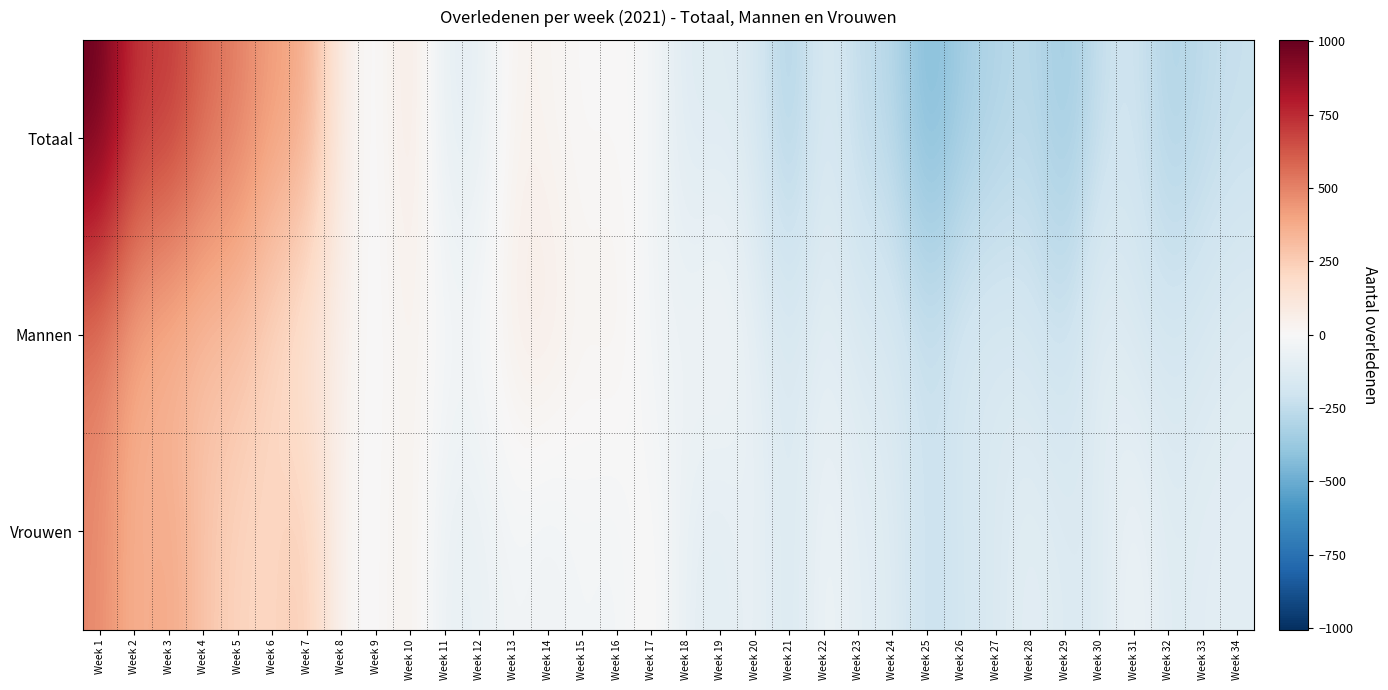

Which series has the widest spread of values?

Totaal